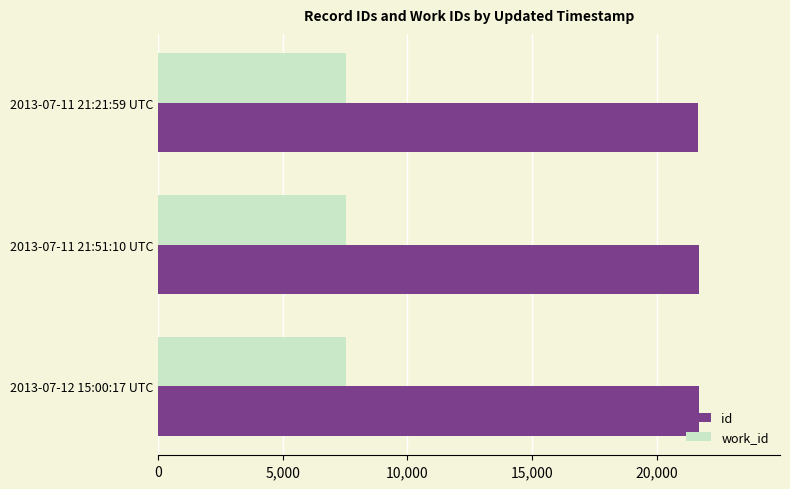

What is the greatest value displayed?

21702